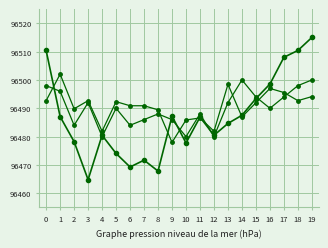

How many distinct data groups are displayed?

3